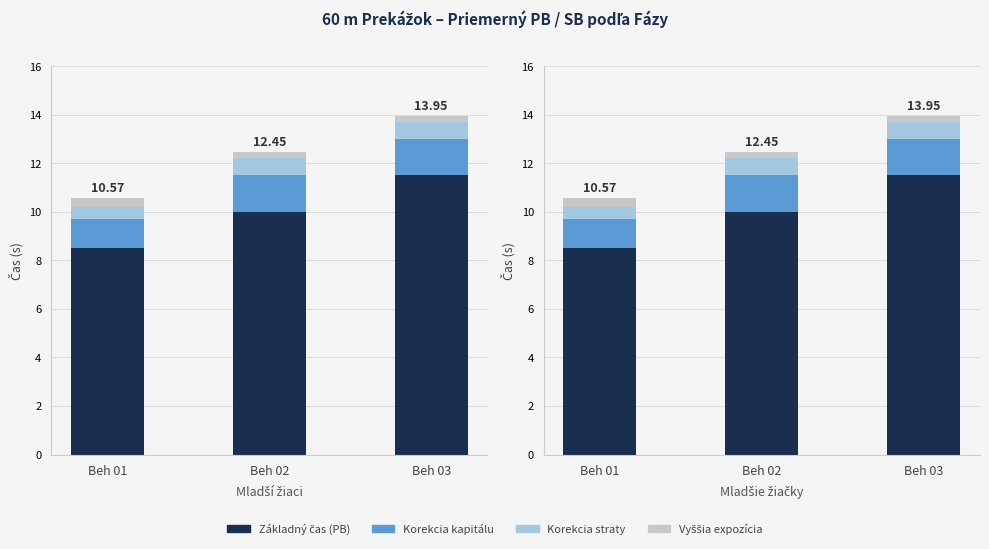

Which category has the highest value across all series?

Beh 03